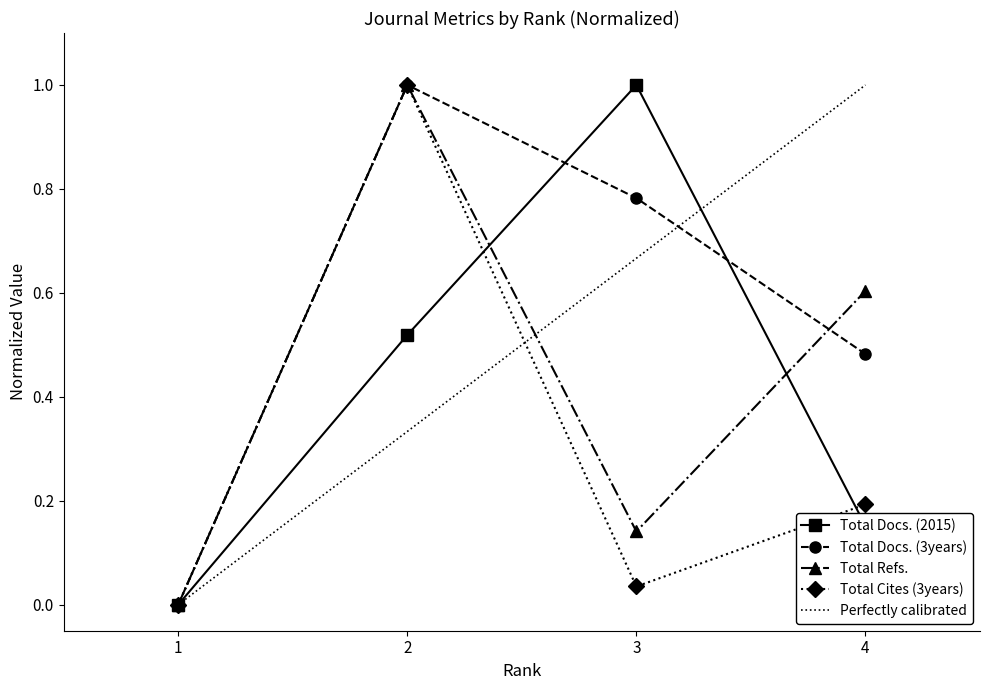

Reading left to right, extract all data points from this chart.

Total Docs. (2015): 0.0	0.5	1.0	0.2
Total Docs. (3years): 0.0	1.0	0.8	0.5
Total Refs.: 0.0	1.0	0.1	0.6
Total Cites (3years): 0.0	1.0	0.0	0.2